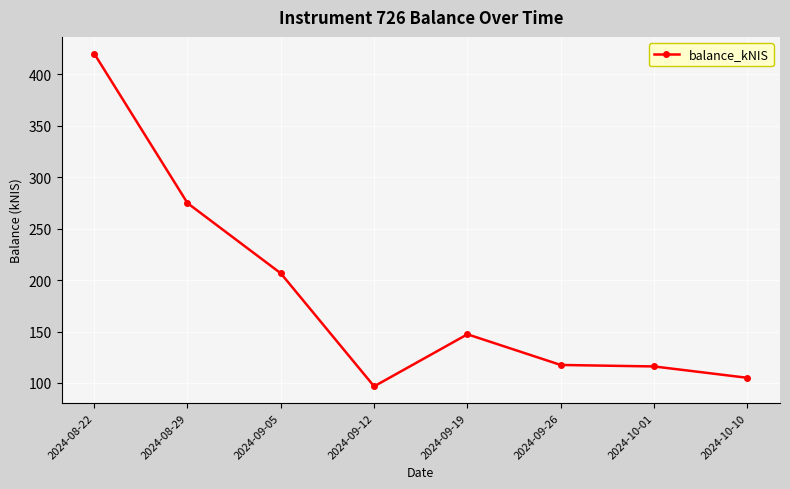

Reading left to right, transcribe all the data shown in this chart.

2024-08-22=420.2	2024-08-29=274.8	2024-09-05=206.6	2024-09-12=96.7	2024-09-19=147.3	2024-09-26=117.5	2024-10-01=116.1	2024-10-10=105.0